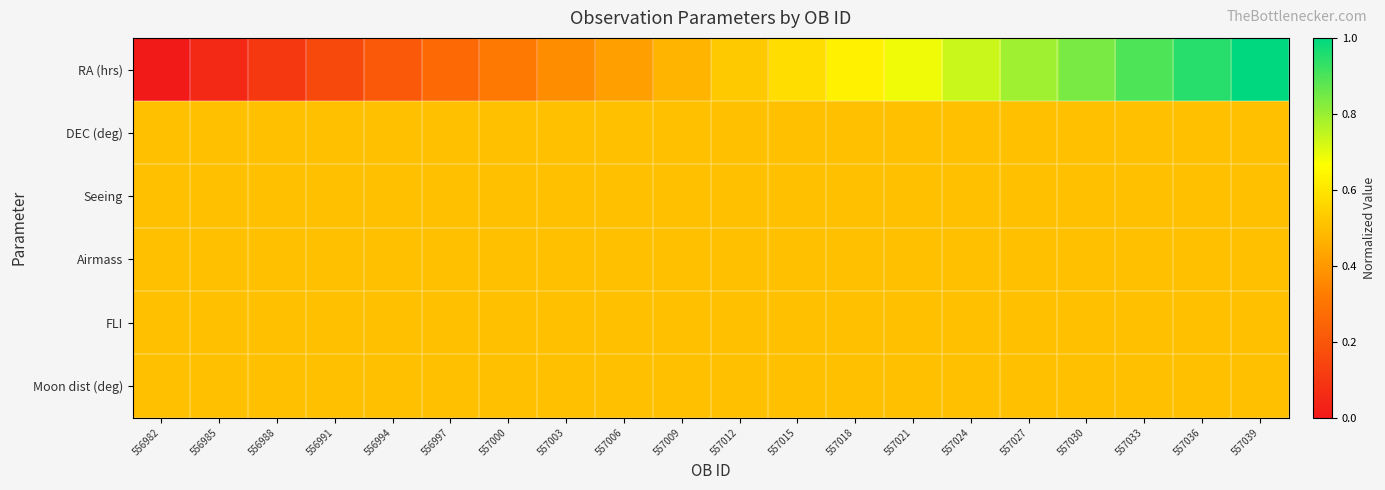

How many categories are shown in the chart?

20